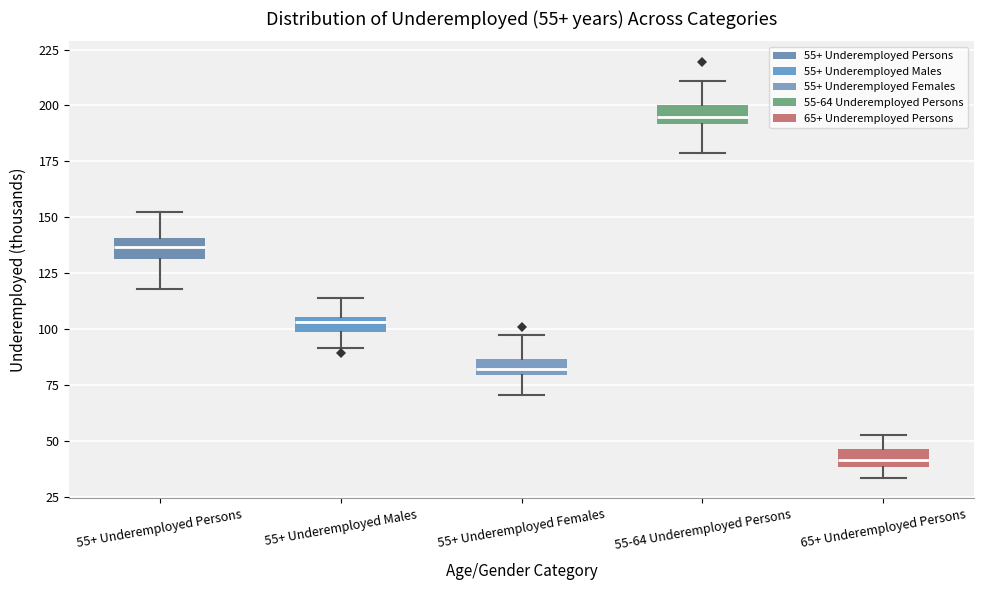

Which box's median line is the highest?

55-64 Underemployed Persons